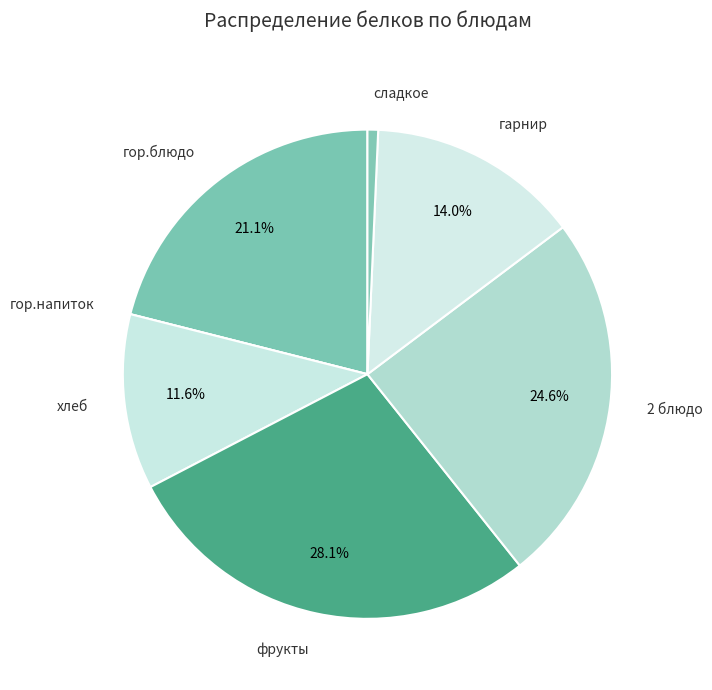

Do гарнир and гор.блюдо together represent more than half of the pie?

No